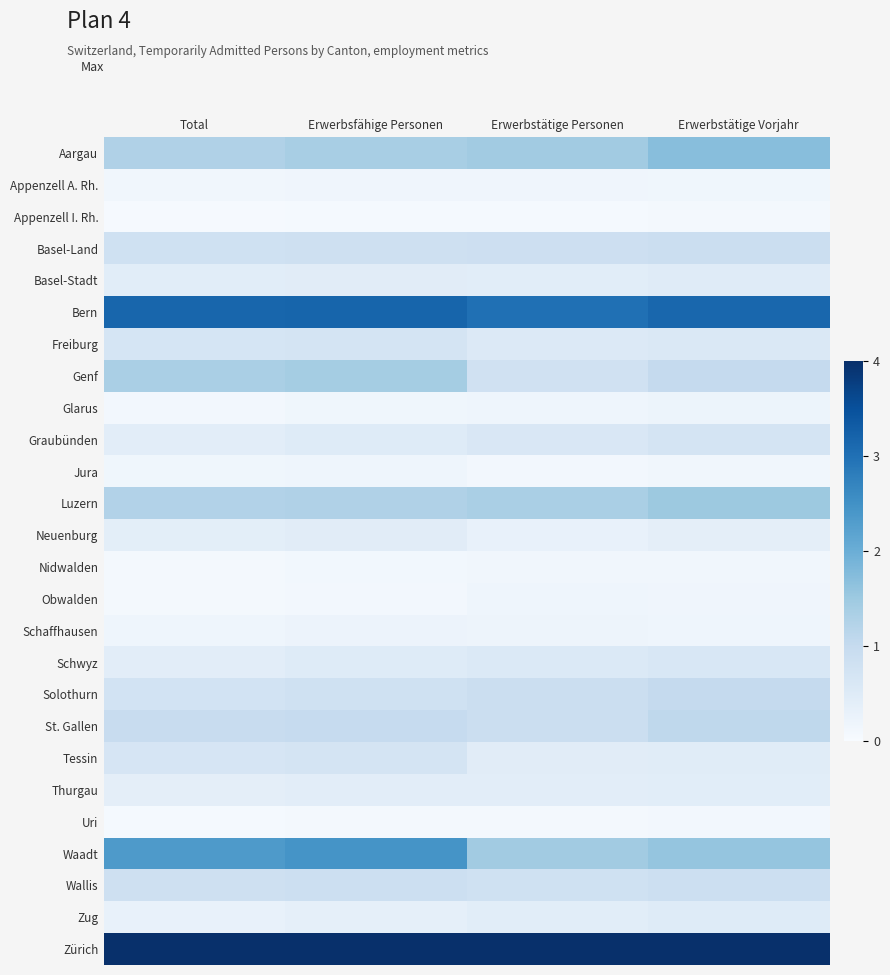

Reading left to right, what are all the values shown in this chart?

Aargau: Total=1.3	Erwerbsfähige Personen=1.4	Erwerbstätige Personen=1.4	Erwerbstätige Vorjahr=1.7
Appenzell A. Rh.: Total=0.1	Erwerbsfähige Personen=0.2	Erwerbstätige Personen=0.2	Erwerbstätige Vorjahr=0.1
Appenzell I. Rh.: Total=0.0	Erwerbsfähige Personen=0.0	Erwerbstätige Personen=0.1	Erwerbstätige Vorjahr=0.1
Basel-Land: Total=0.8	Erwerbsfähige Personen=0.8	Erwerbstätige Personen=0.8	Erwerbstätige Vorjahr=0.9
Basel-Stadt: Total=0.4	Erwerbsfähige Personen=0.4	Erwerbstätige Personen=0.4	Erwerbstätige Vorjahr=0.5
Bern: Total=3.2	Erwerbsfähige Personen=3.2	Erwerbstätige Personen=3.0	Erwerbstätige Vorjahr=3.1
Freiburg: Total=0.7	Erwerbsfähige Personen=0.7	Erwerbstätige Personen=0.5	Erwerbstätige Vorjahr=0.6
Genf: Total=1.3	Erwerbsfähige Personen=1.4	Erwerbstätige Personen=0.8	Erwerbstätige Vorjahr=1.0
Glarus: Total=0.1	Erwerbsfähige Personen=0.1	Erwerbstätige Personen=0.2	Erwerbstätige Vorjahr=0.2
Graubünden: Total=0.4	Erwerbsfähige Personen=0.5	Erwerbstätige Personen=0.6	Erwerbstätige Vorjahr=0.7
Jura: Total=0.1	Erwerbsfähige Personen=0.2	Erwerbstätige Personen=0.1	Erwerbstätige Vorjahr=0.1
Luzern: Total=1.2	Erwerbsfähige Personen=1.3	Erwerbstätige Personen=1.3	Erwerbstätige Vorjahr=1.5
Neuenburg: Total=0.4	Erwerbsfähige Personen=0.4	Erwerbstätige Personen=0.3	Erwerbstätige Vorjahr=0.4
Nidwalden: Total=0.1	Erwerbsfähige Personen=0.1	Erwerbstätige Personen=0.1	Erwerbstätige Vorjahr=0.1
Obwalden: Total=0.1	Erwerbsfähige Personen=0.1	Erwerbstätige Personen=0.2	Erwerbstätige Vorjahr=0.2
Schaffhausen: Total=0.2	Erwerbsfähige Personen=0.2	Erwerbstätige Personen=0.2	Erwerbstätige Vorjahr=0.2
Schwyz: Total=0.4	Erwerbsfähige Personen=0.5	Erwerbstätige Personen=0.6	Erwerbstätige Vorjahr=0.6
Solothurn: Total=0.7	Erwerbsfähige Personen=0.8	Erwerbstätige Personen=0.9	Erwerbstätige Vorjahr=1.0
St. Gallen: Total=1.0	Erwerbsfähige Personen=1.0	Erwerbstätige Personen=0.9	Erwerbstätige Vorjahr=1.1
Tessin: Total=0.7	Erwerbsfähige Personen=0.7	Erwerbstätige Personen=0.4	Erwerbstätige Vorjahr=0.5
Thurgau: Total=0.4	Erwerbsfähige Personen=0.4	Erwerbstätige Personen=0.4	Erwerbstätige Vorjahr=0.4
Uri: Total=0.1	Erwerbsfähige Personen=0.1	Erwerbstätige Personen=0.1	Erwerbstätige Vorjahr=0.1
Waadt: Total=2.3	Erwerbsfähige Personen=2.5	Erwerbstätige Personen=1.4	Erwerbstätige Vorjahr=1.6
Wallis: Total=0.8	Erwerbsfähige Personen=0.9	Erwerbstätige Personen=0.8	Erwerbstätige Vorjahr=0.9
Zug: Total=0.3	Erwerbsfähige Personen=0.4	Erwerbstätige Personen=0.4	Erwerbstätige Vorjahr=0.5
Zürich: Total=4.0	Erwerbsfähige Personen=4.0	Erwerbstätige Personen=4.0	Erwerbstätige Vorjahr=4.0